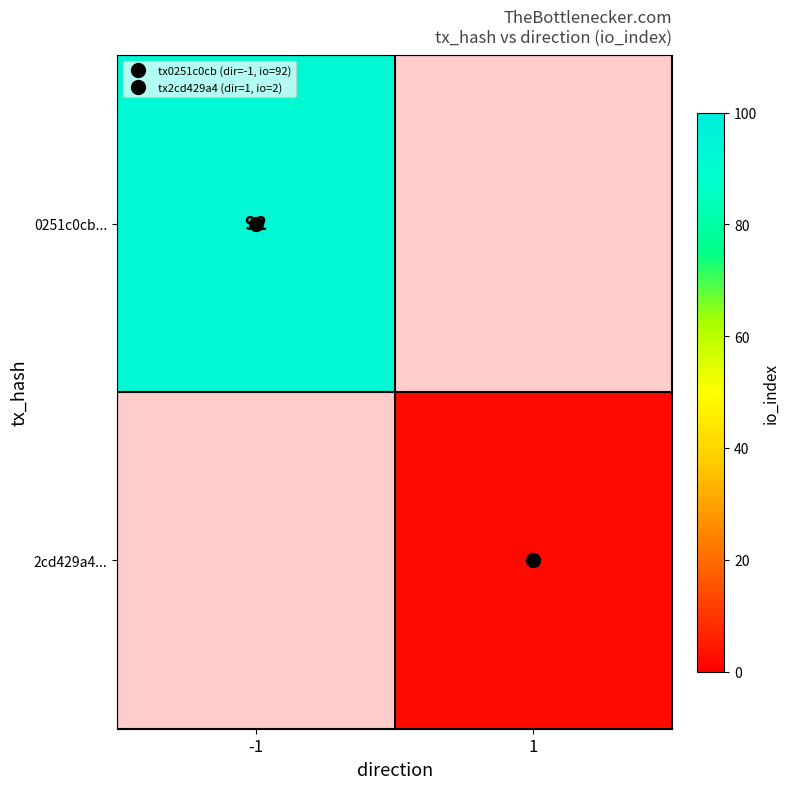

Rank the series at -1 from highest to lowest value.

0251c0cb..., 2cd429a4...